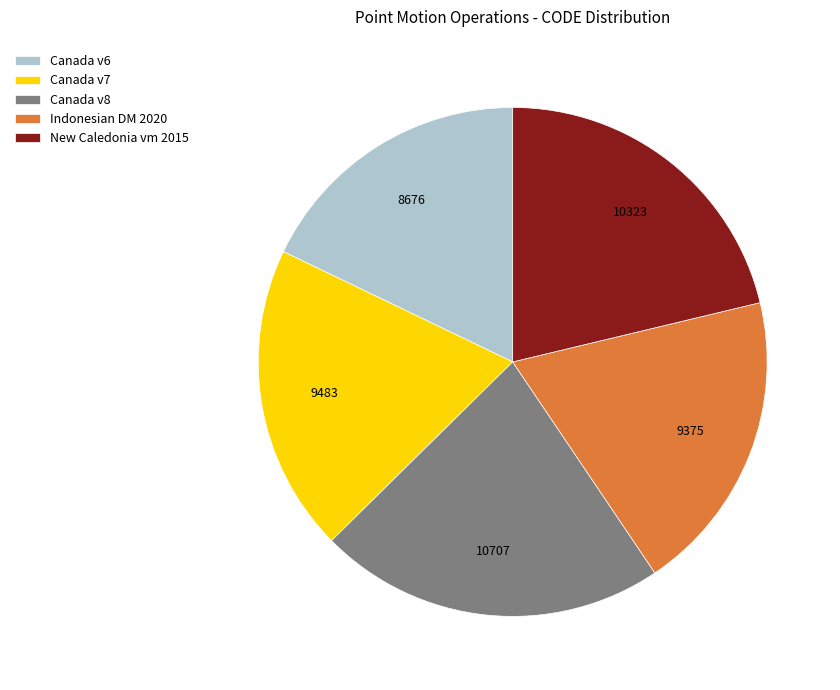

Do Canada v8 and Indonesian DM 2020 together represent more than half of the pie?

No